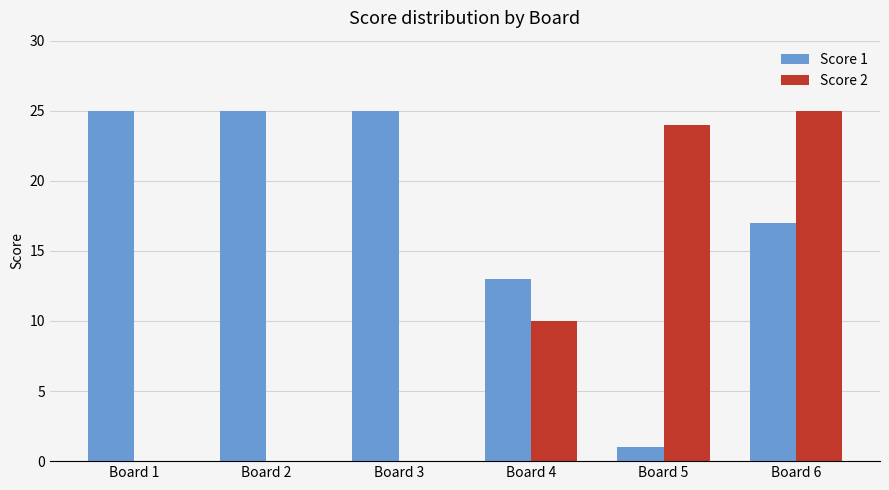

Is the value of Score 2 at Board 4 greater than the value of Score 1 at Board 5?

Yes